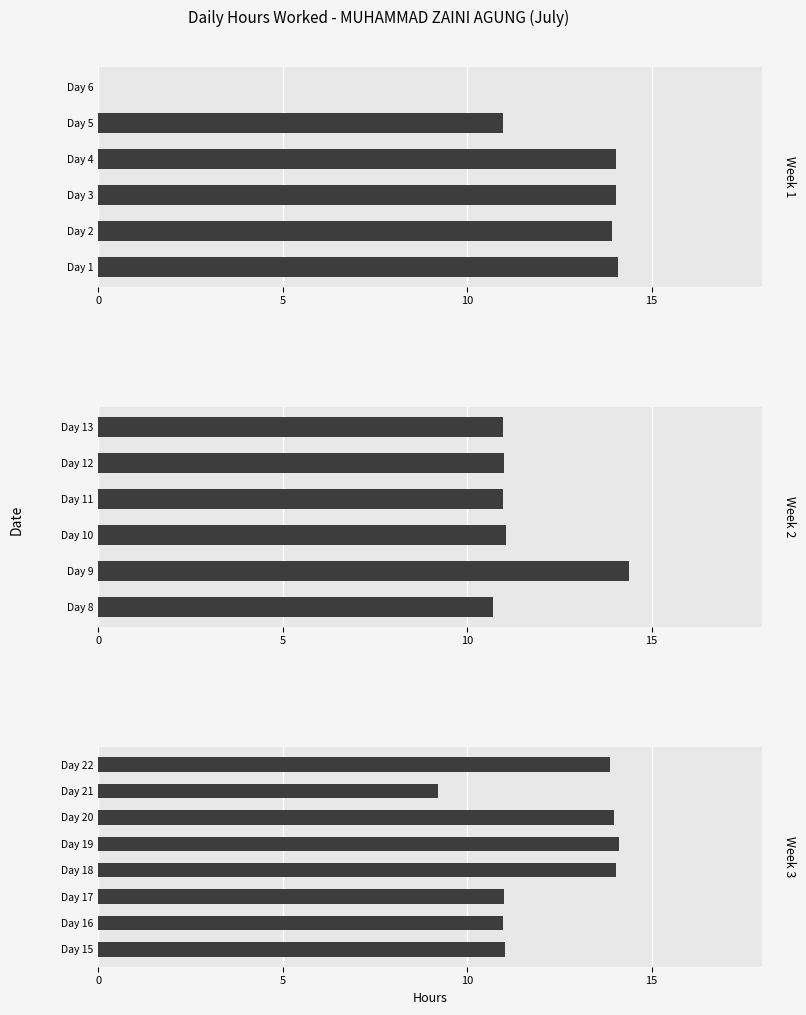

What is the ratio of the value at Day 20 to the value at Day 10?

1.3